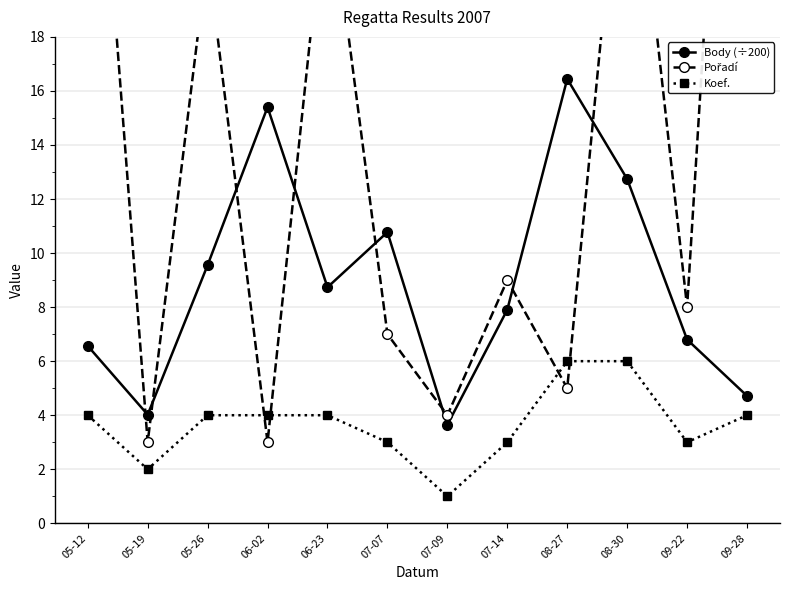

What is the label of the 6th point from the right?

07-09